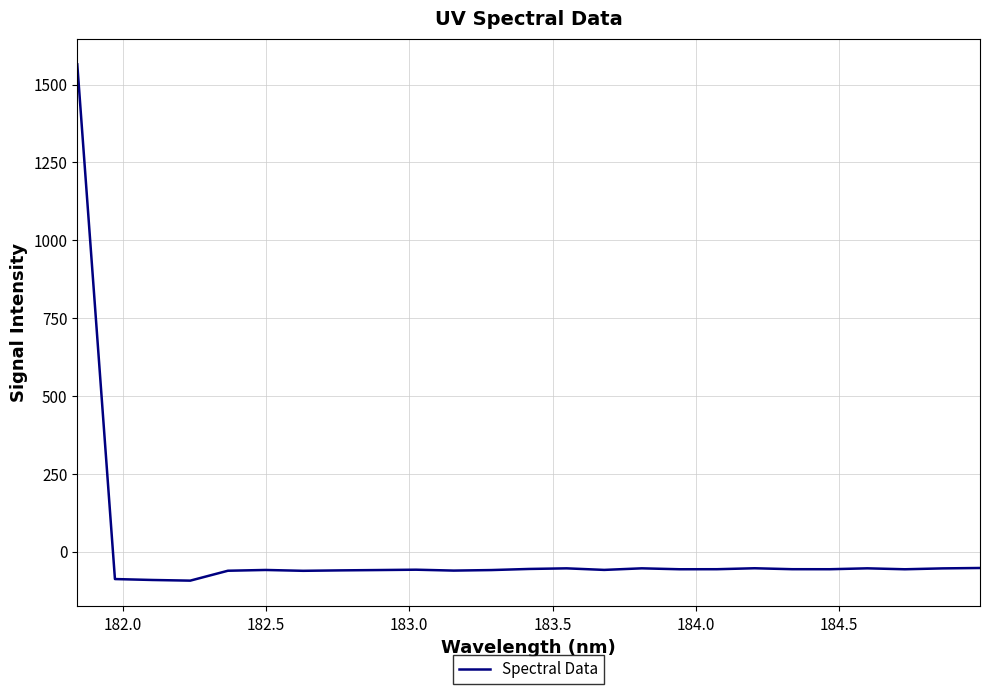

What is the maximum value shown in the chart?

1565.0